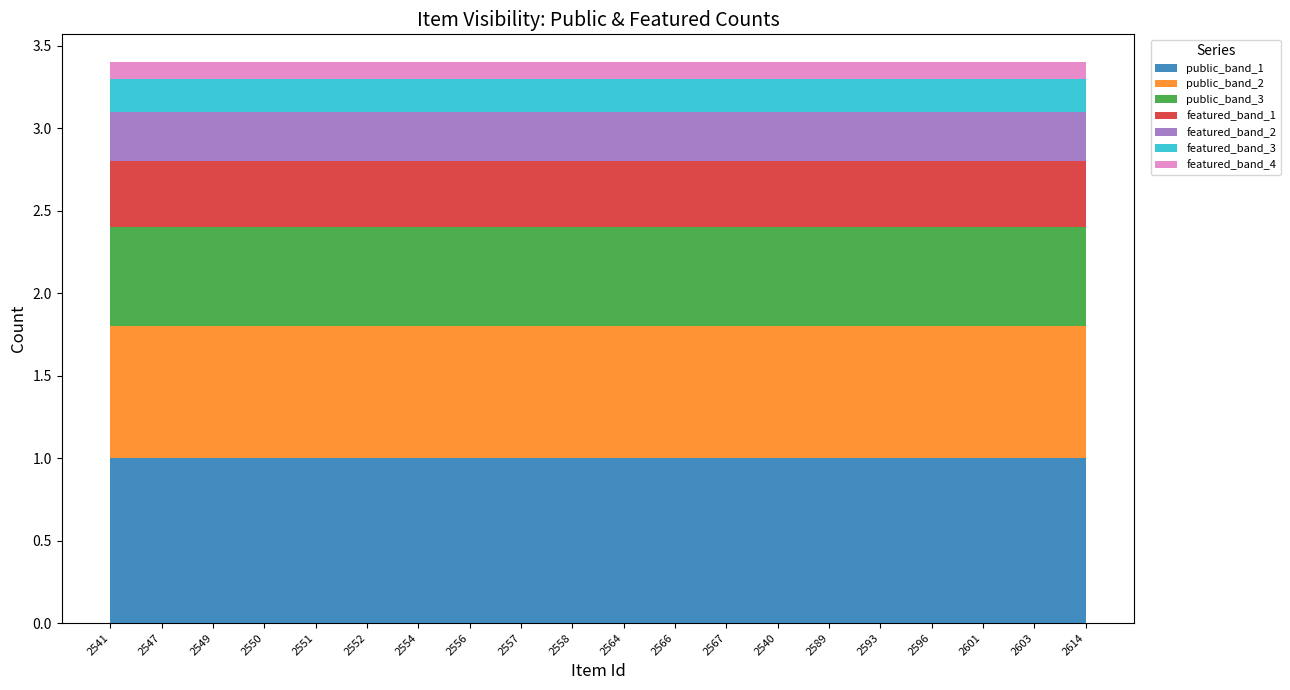

What is the lowest value of the public_band_1 series?

1.0